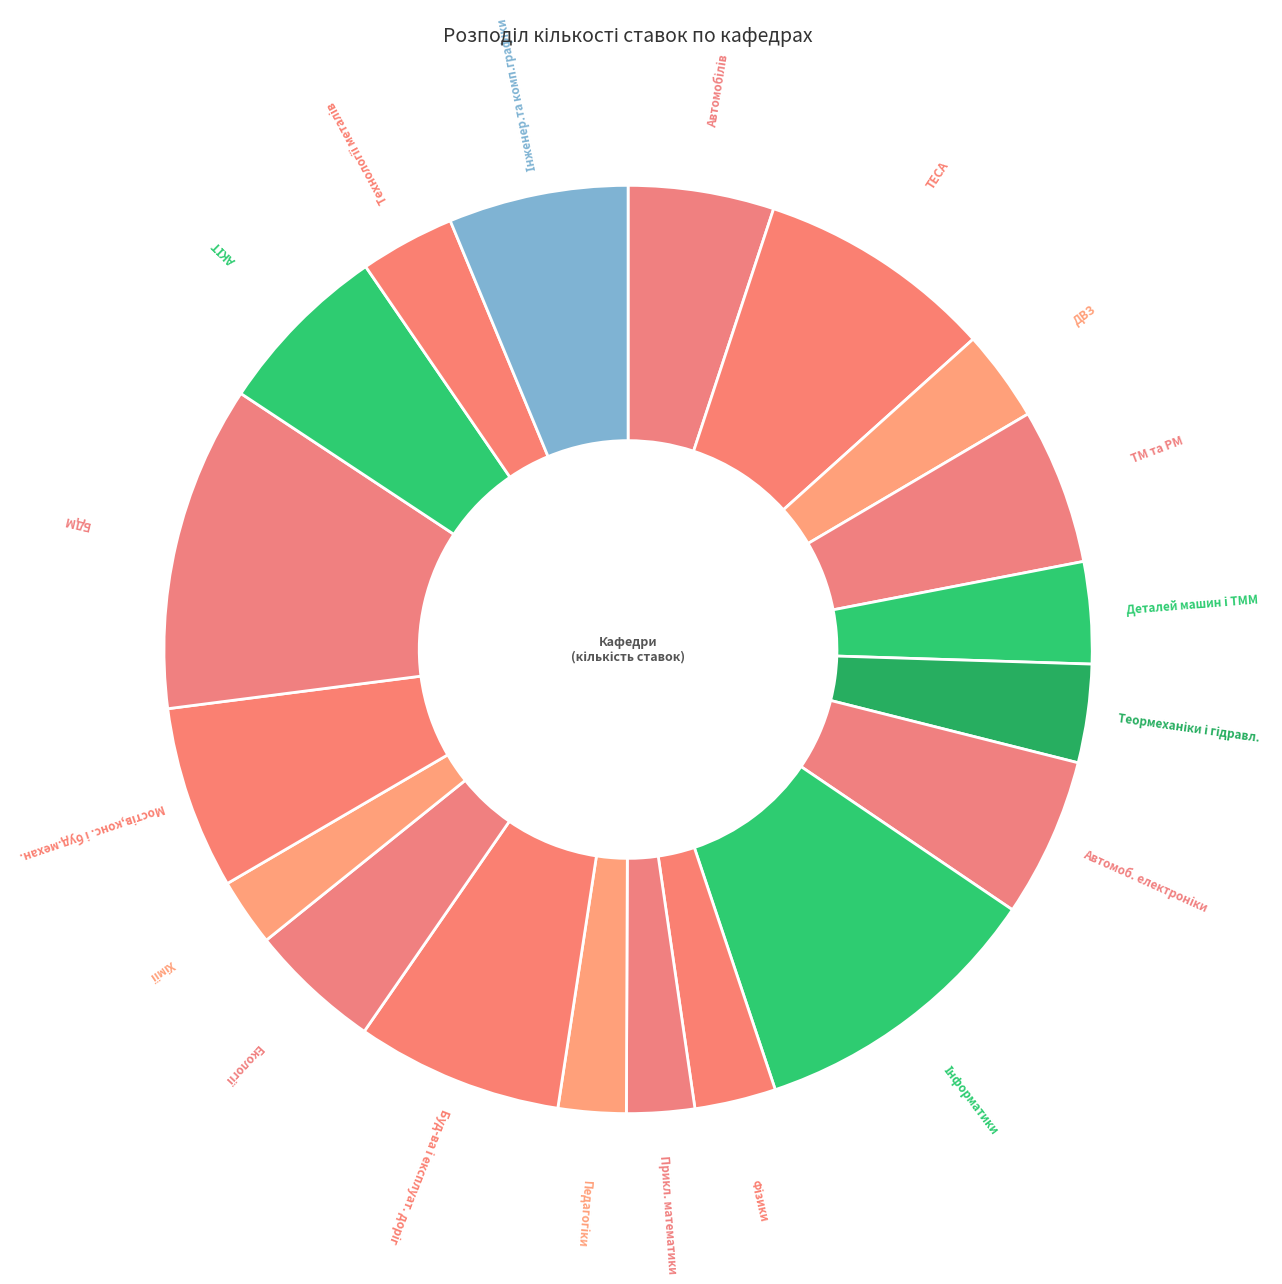

Count the number of slices in the pie.

19